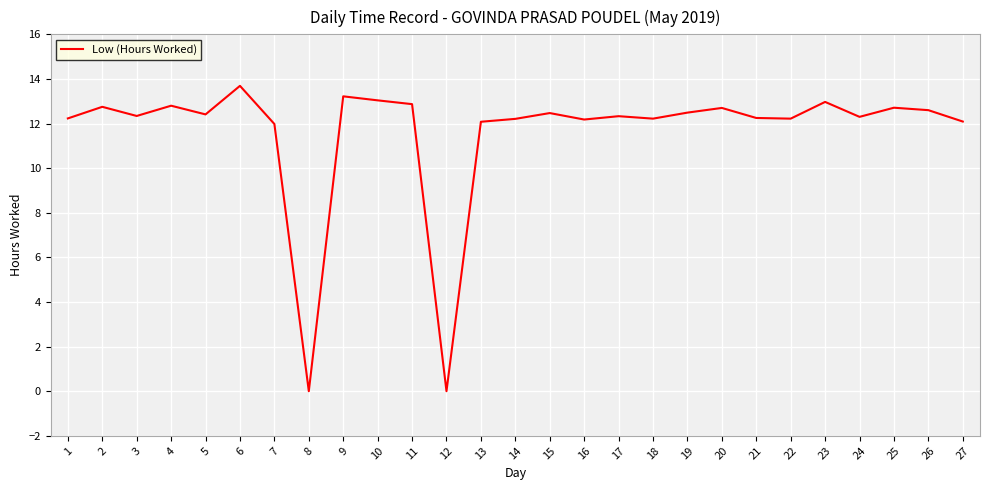

Which category has the highest value across all series?

6